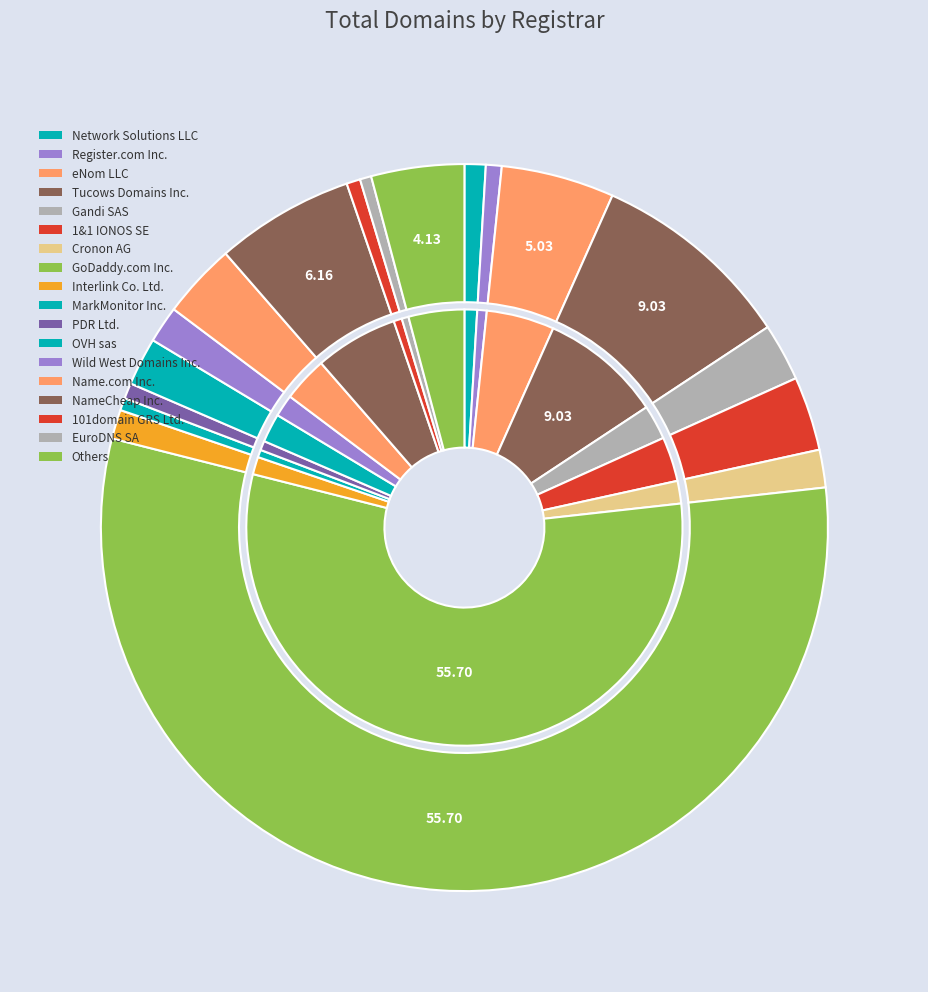

How many slices are in this pie chart?

18